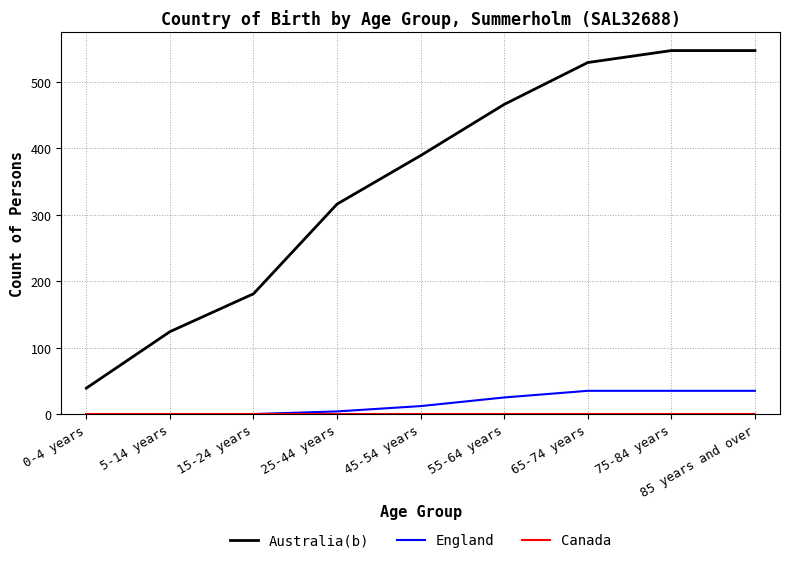

Where is Australia(b) nearest to the value 293?

25-44 years